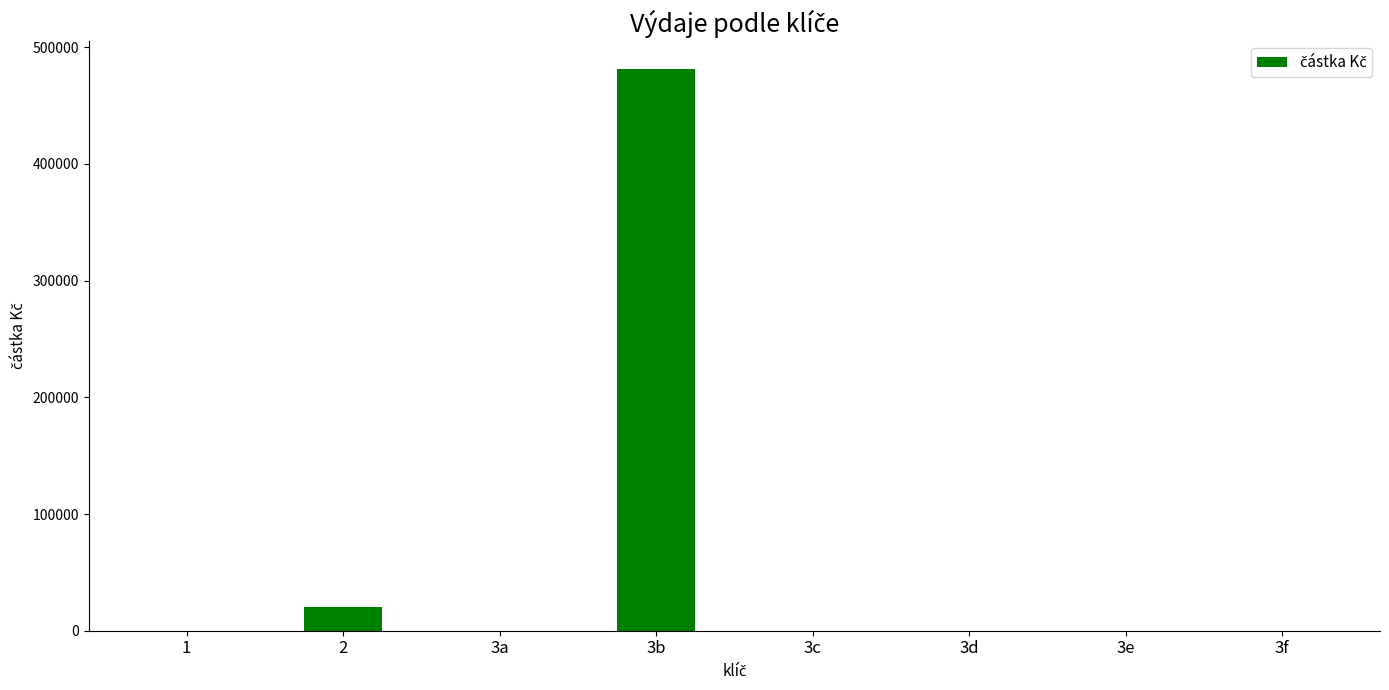

What is the sum of the values at 3b and 1?

481505.3